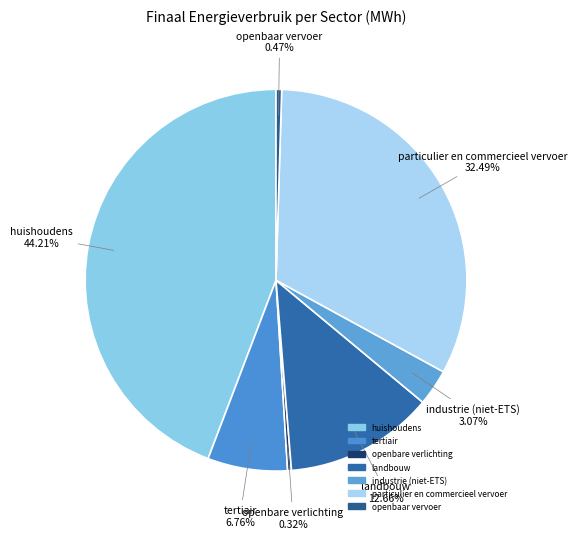

How many slices are in this pie chart?

7